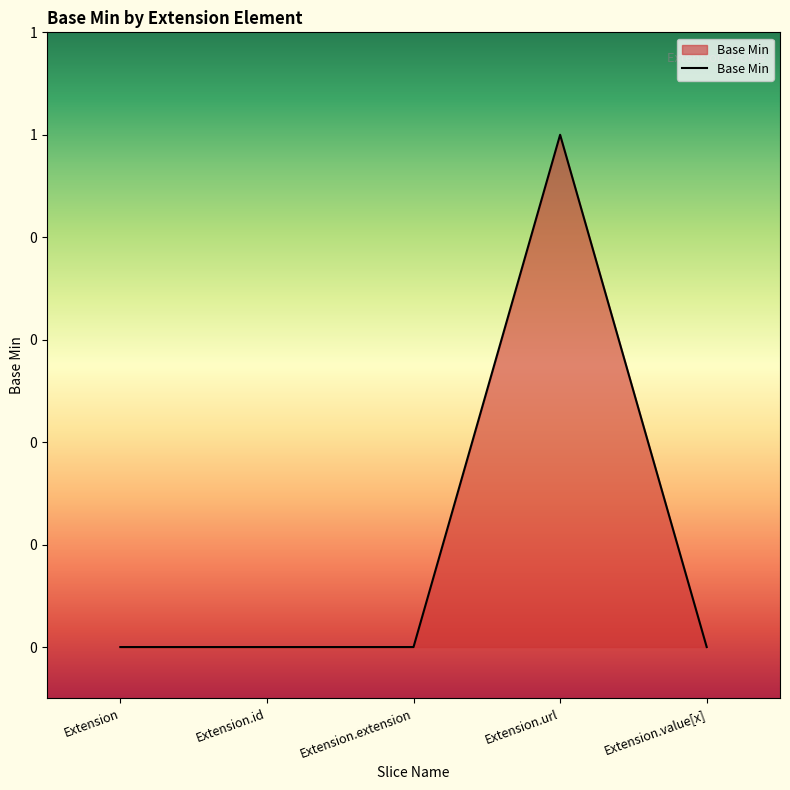

Does the chart have visible grid lines?

No